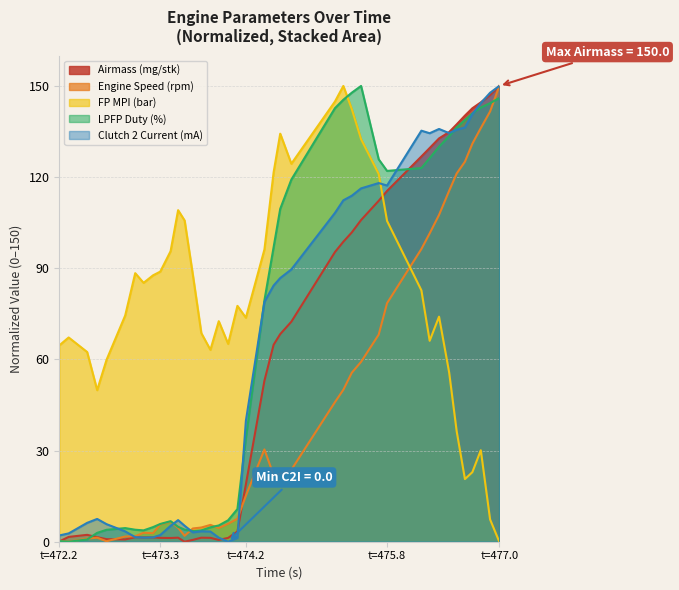

How many values in Airmass (mg/stk) are above zero?

39